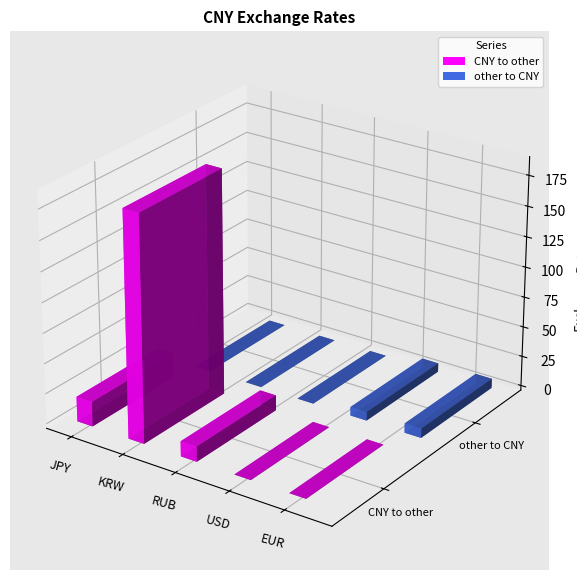

Reading left to right, what are all the values shown in this chart?

CNY to other: 20.6	186.2	12.5	0.1	0.1
other to CNY: 0.0	0.0	0.1	7.2	7.8